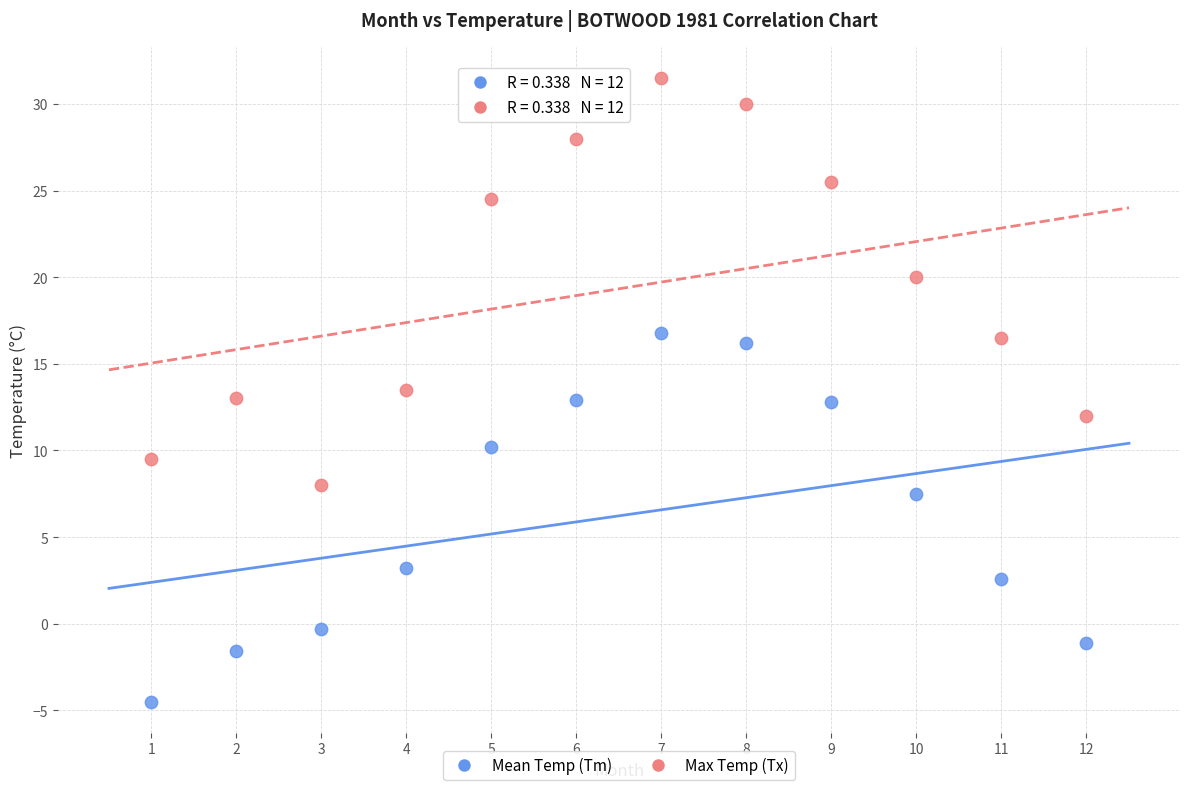

What are all the series names shown in the legend?

Mean Temp (Tm), Max Temp (Tx)